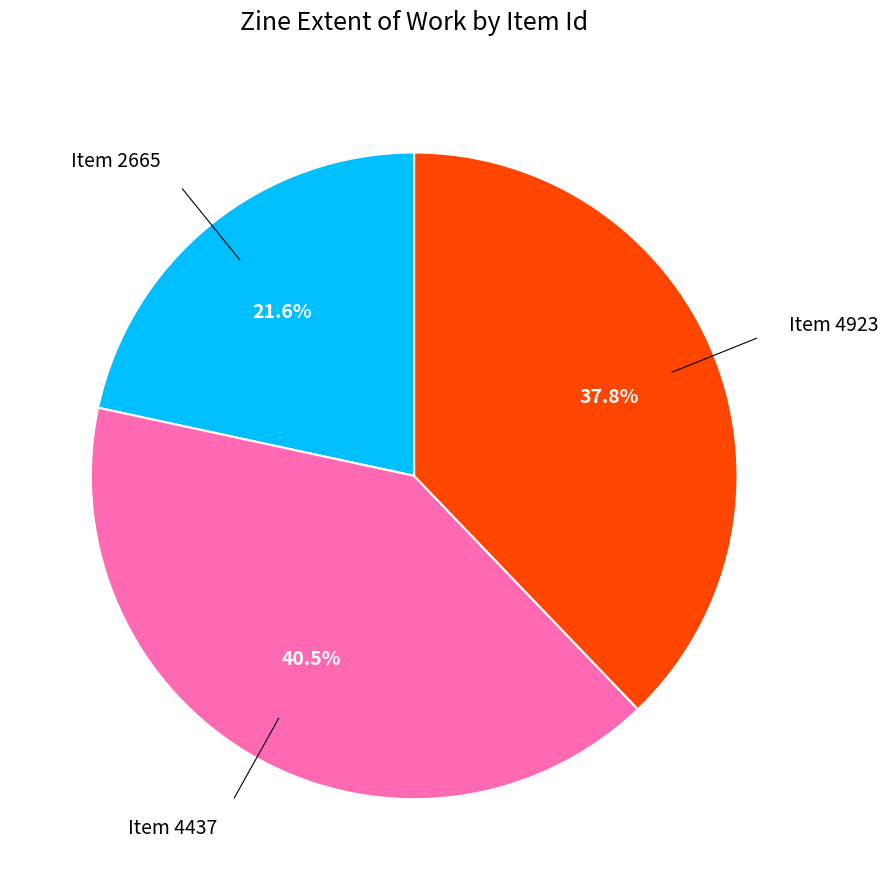

Does any single category account for the majority?

No